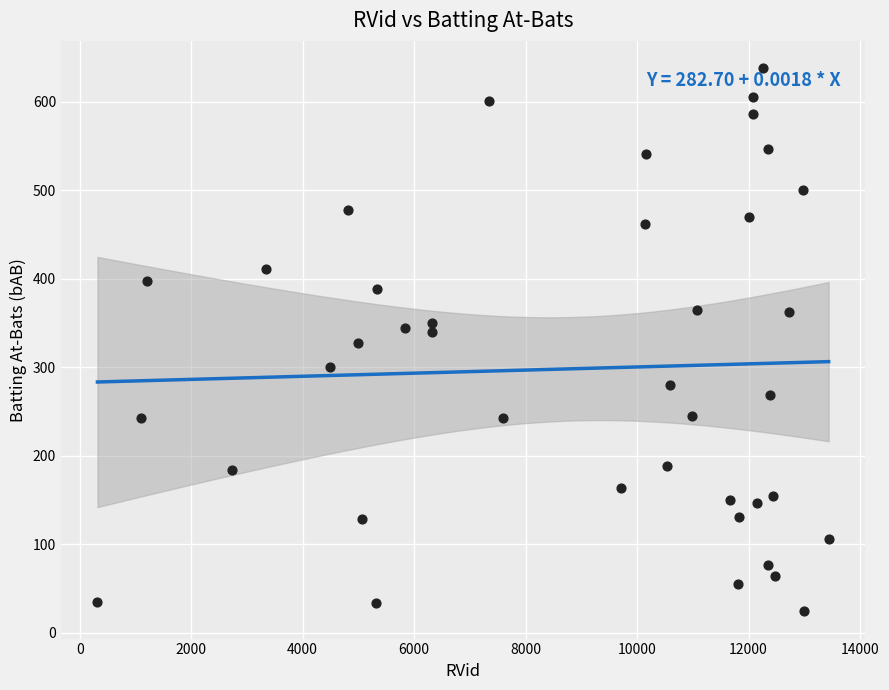

What is the range of Y values (max minus min)?

614